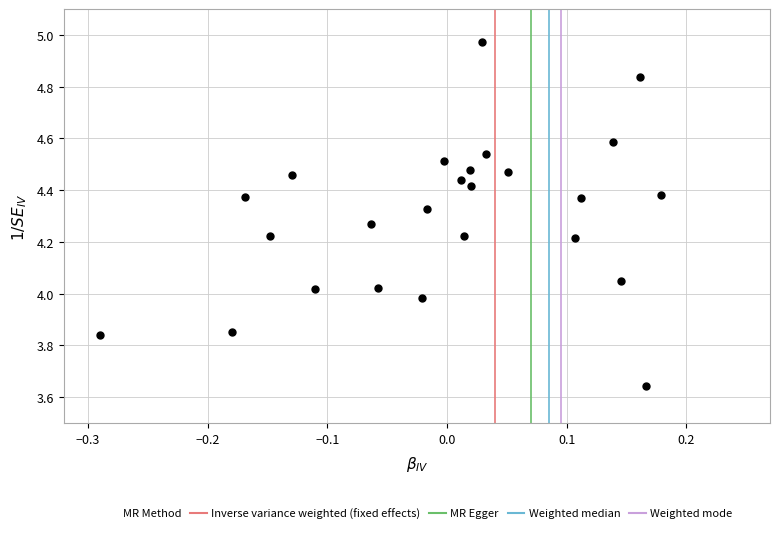

What is the range of X values (max minus min)?

0.5